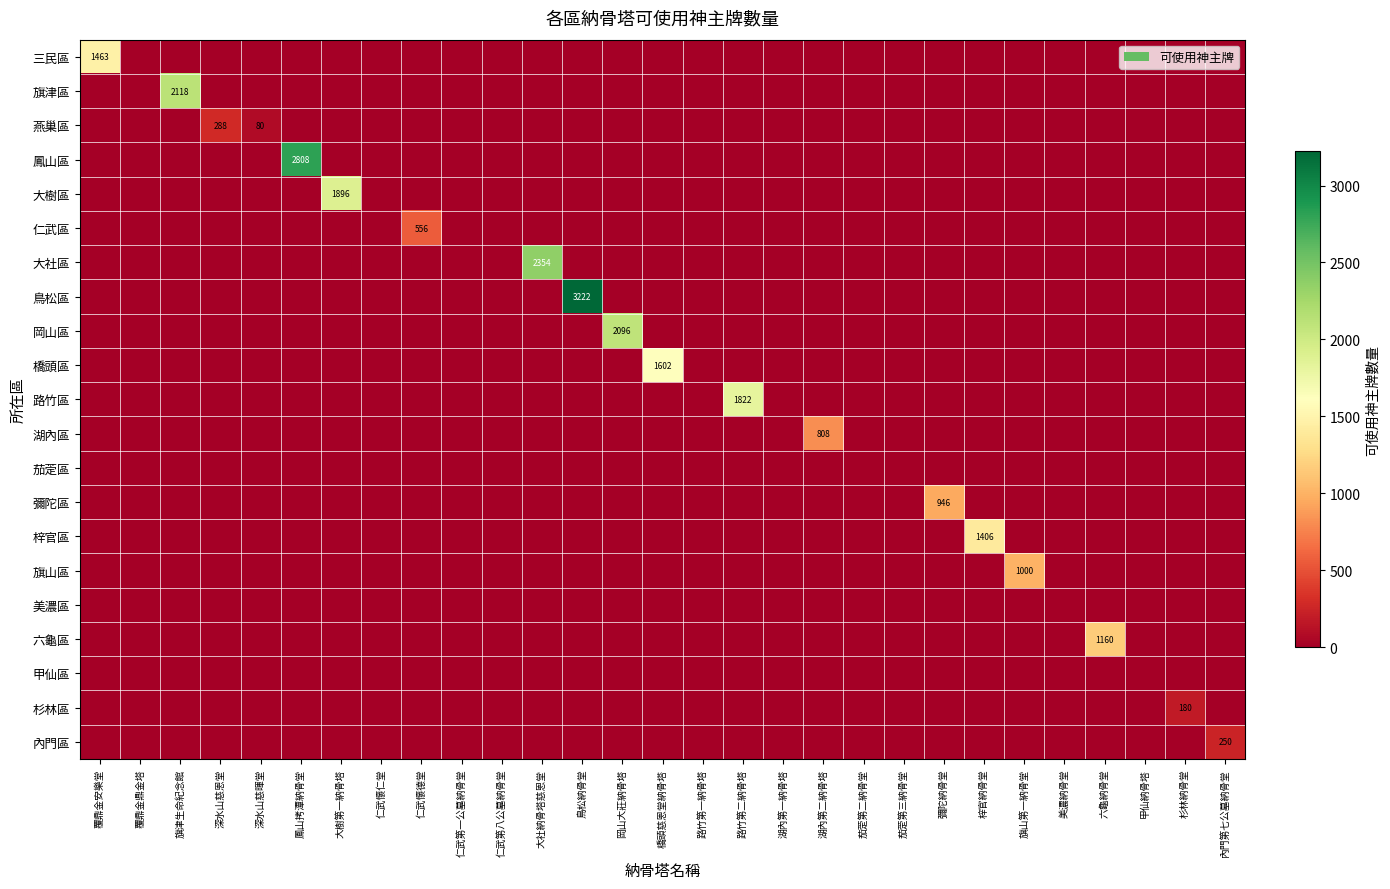

Which category has the highest value in the 鳥松區 series?

鳥松納骨堂